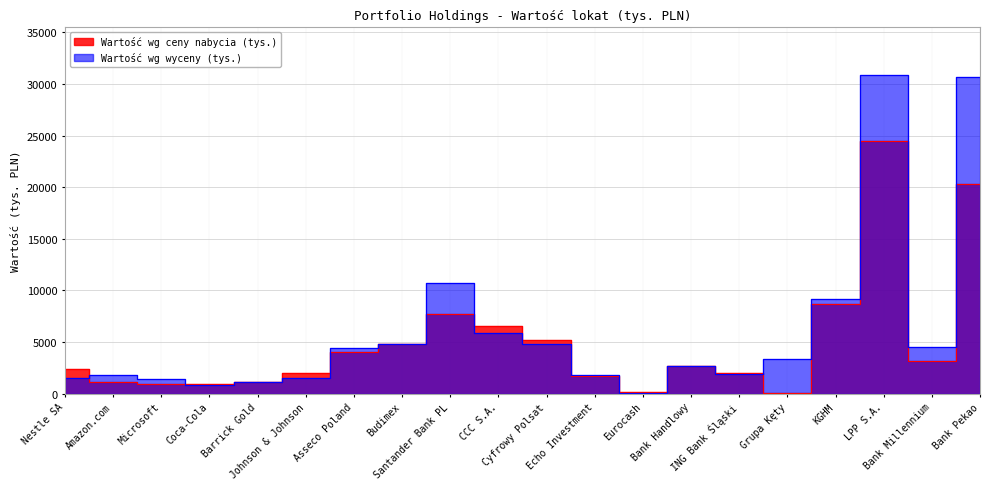

What is the difference between the highest and lowest values at Asseco Poland?

353